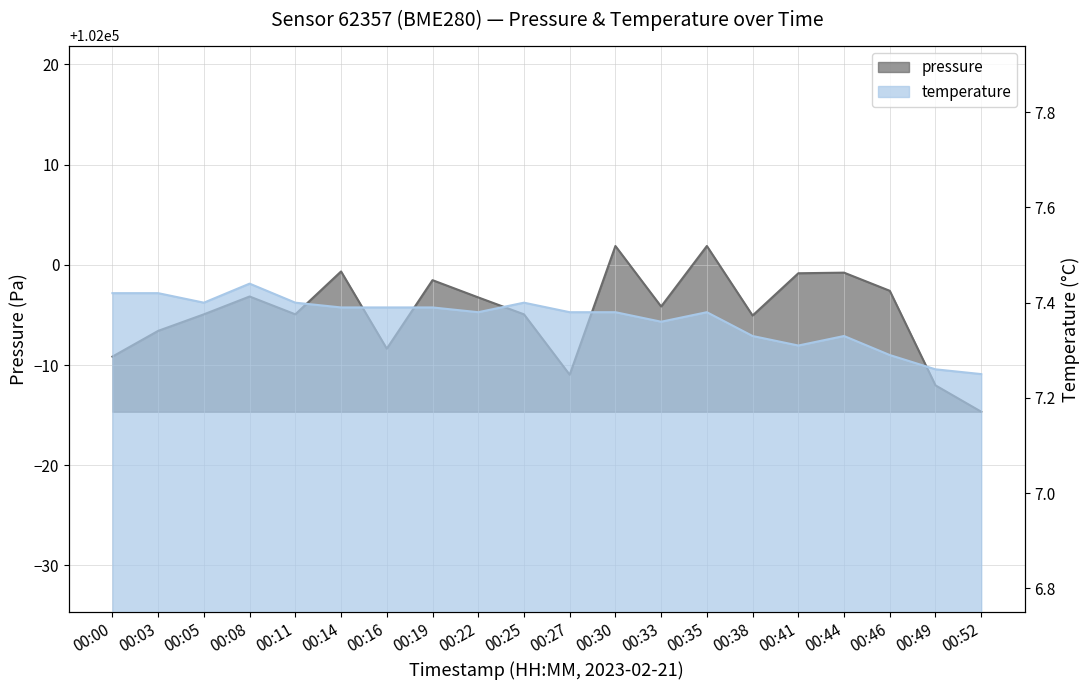

Count the number of categories in the chart.

20